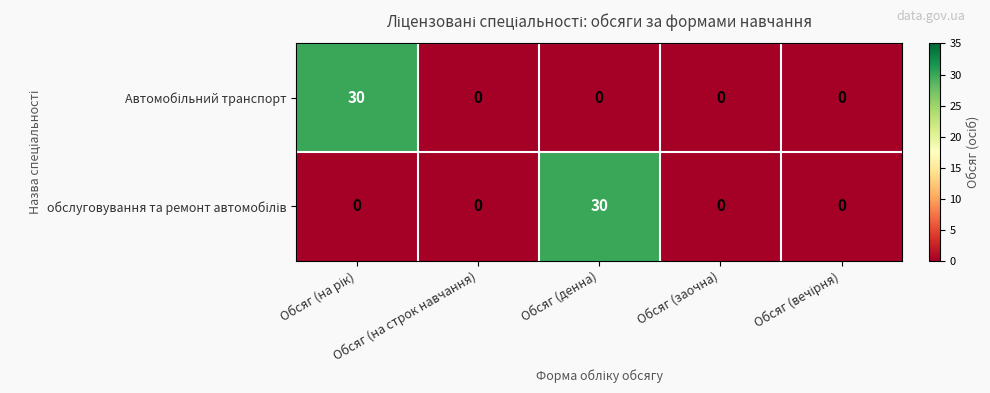

Which has a higher value, Обсяг (вечірня) or Обсяг (денна)?

Обсяг (вечірня)